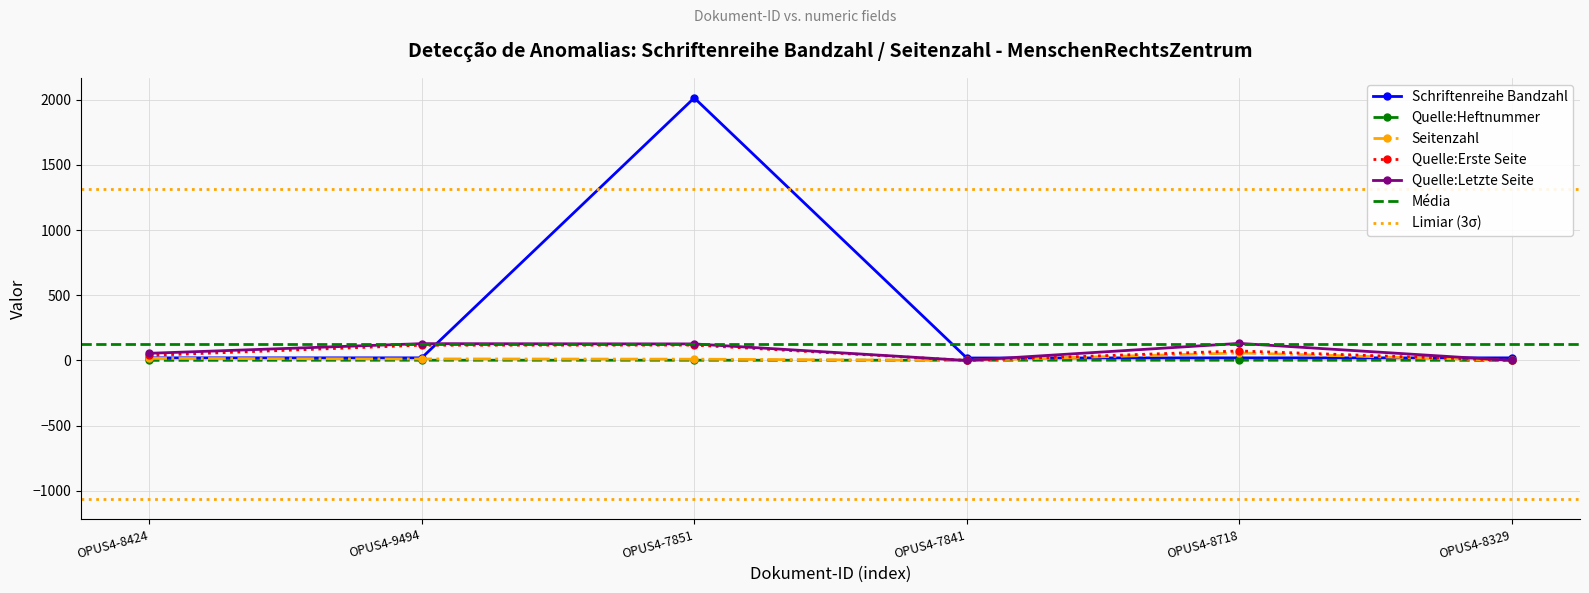

What position from the left is OPUS4-8329?

6